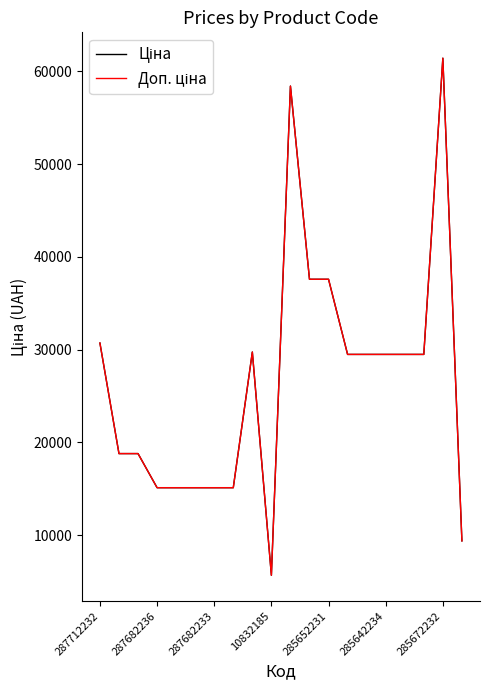

Does the chart display data point markers on the line(s)?

No